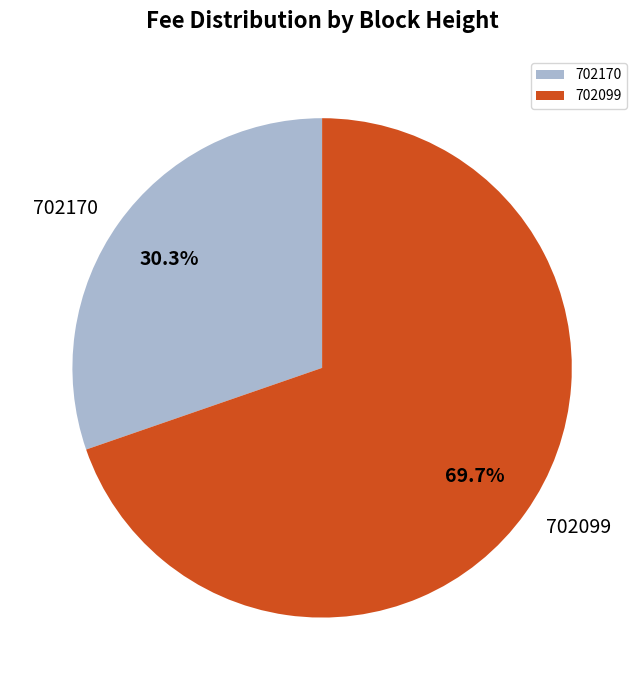

Which has a higher value, 702170 or 702099?

702099